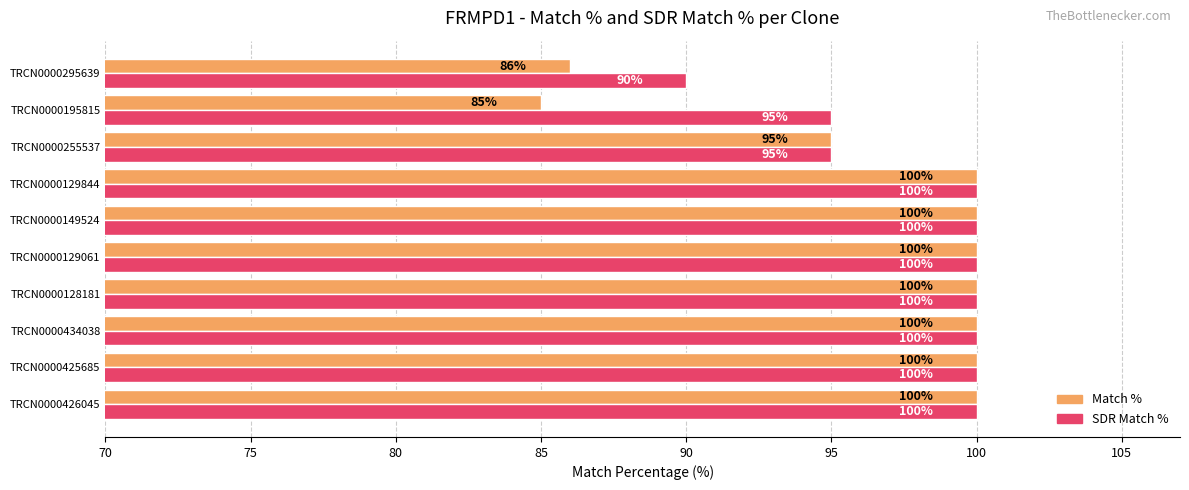

What is the minimum value shown in the chart?

85